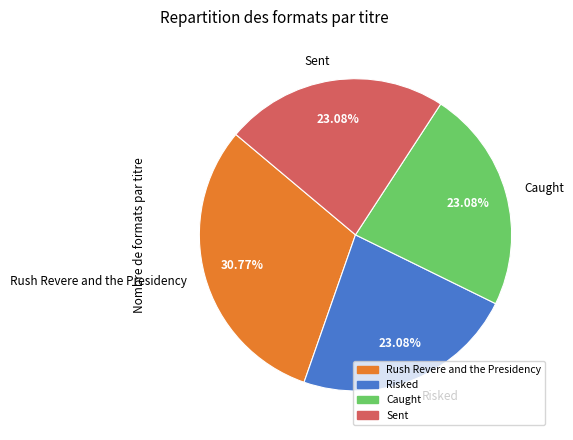

Which category has the biggest portion of the pie?

Rush Revere and the Presidency